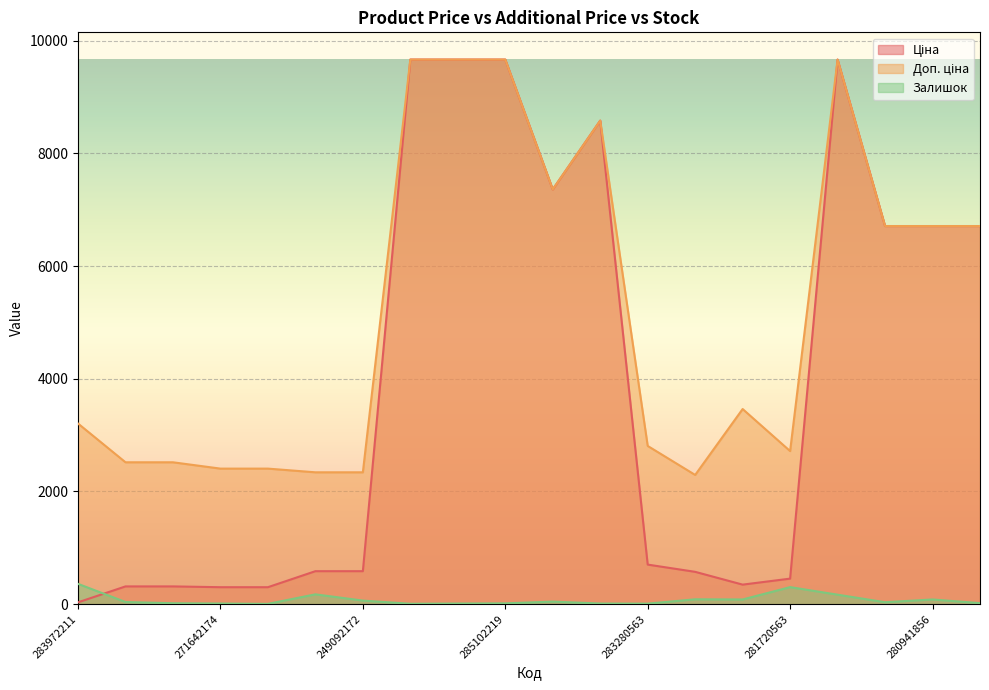

List the labels in order of Ціна value, smallest first.

283972211, 271642174, 271642173, 271652174, 271652173, 283310563, 281720563, 283220563, 249092174, 249092172, 283280563, 280941901, 280941856, 280941739, 284392211, 248922198, 285101569, 285102221, 285102219, 272992170